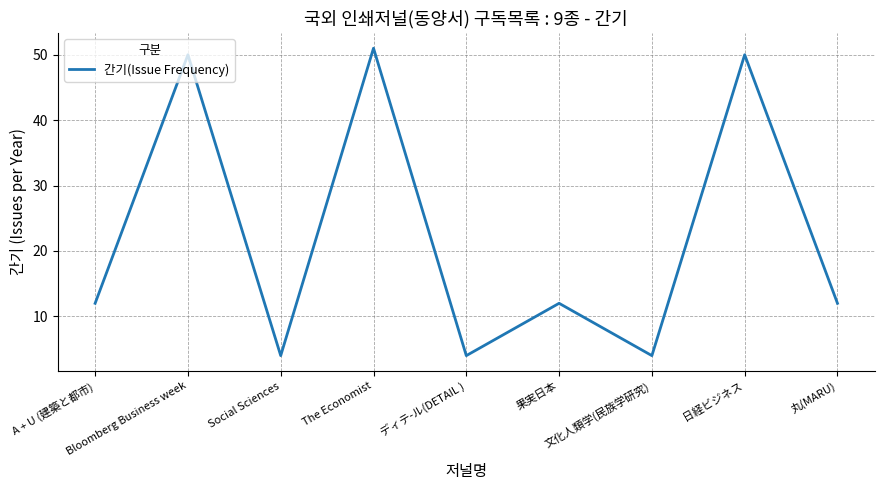

True or false: the data has more than 0 interior local peaks.

True